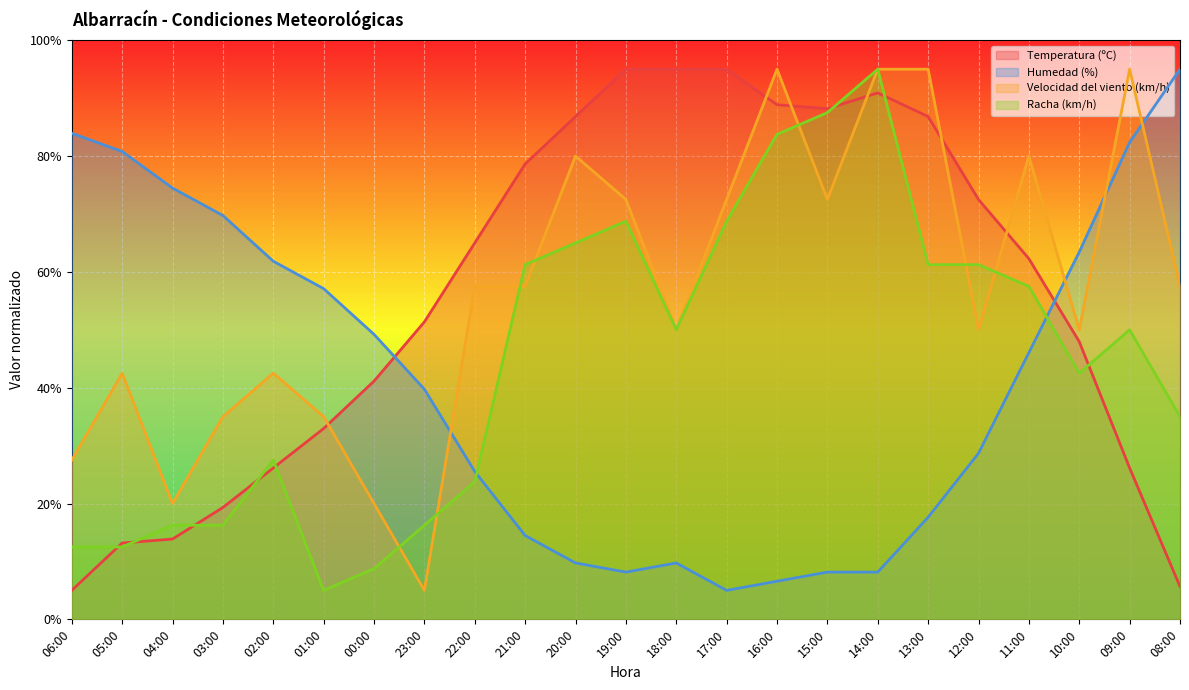

The value of Humedad (%) at 09:00 is 82.4. True or false?

True